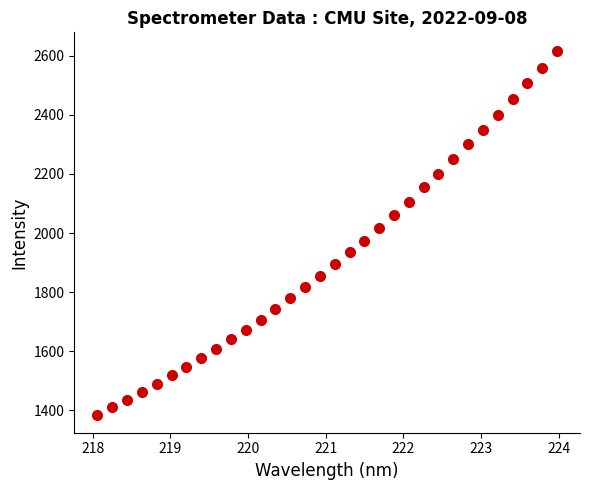

What is the range of X values (max minus min)?

5.9